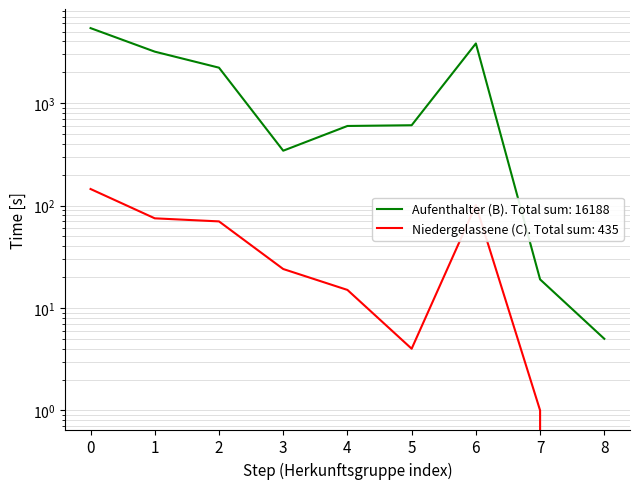

What are all the series names shown in the legend?

Aufenthalter (B) Total, Niedergelassene (C) Total